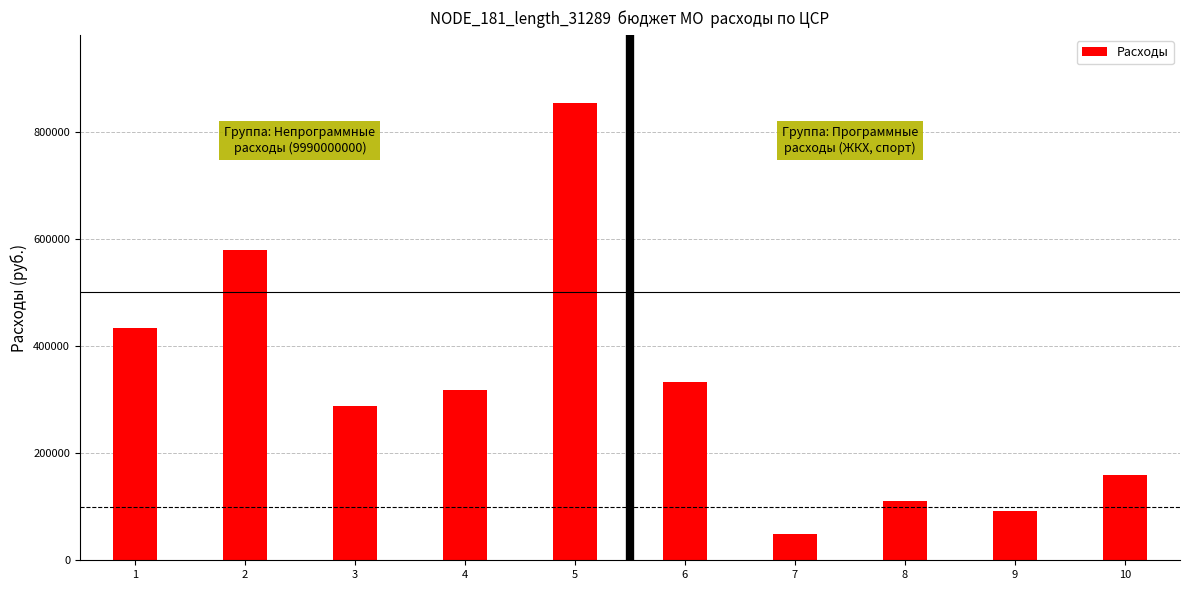

Count the number of categories in the chart.

10